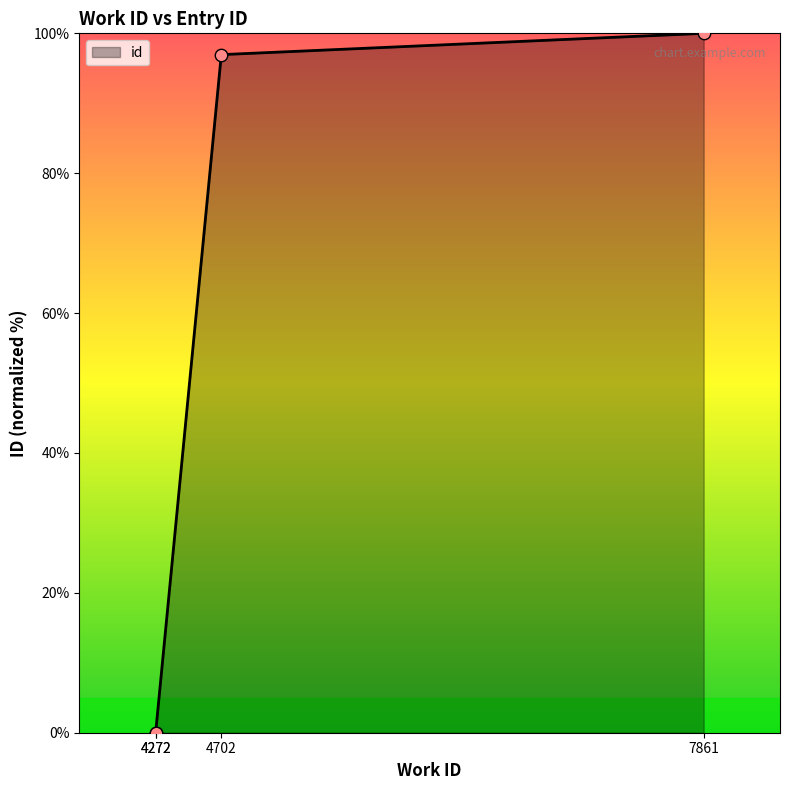

Which has a higher value, 4272 or 4702?

4702